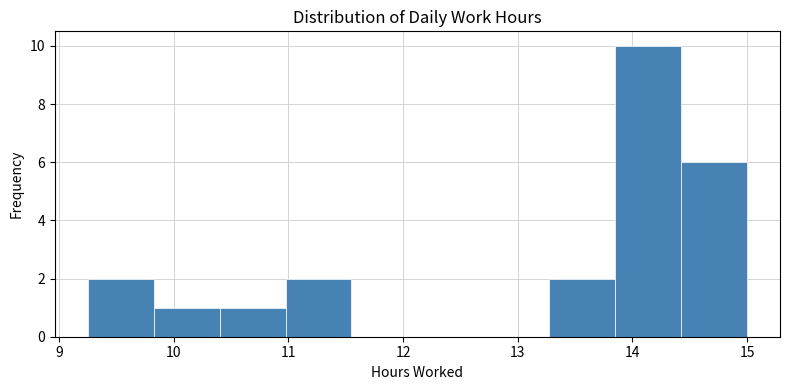

Reading left to right, transcribe this chart: for each bar, give the range it covers on the x-axis and its height. Neither the bar edges nor the heights are printed on the chart, so give them approximately, as read against the axes.

9.3 to 9.8: 2
9.8 to 10.4: 1
10.4 to 11.0: 1
11.0 to 11.6: 2
11.6 to 12.1: 0
12.1 to 12.7: 0
12.7 to 13.3: 0
13.3 to 13.9: 2
13.9 to 14.4: 10
14.4 to 15.0: 6